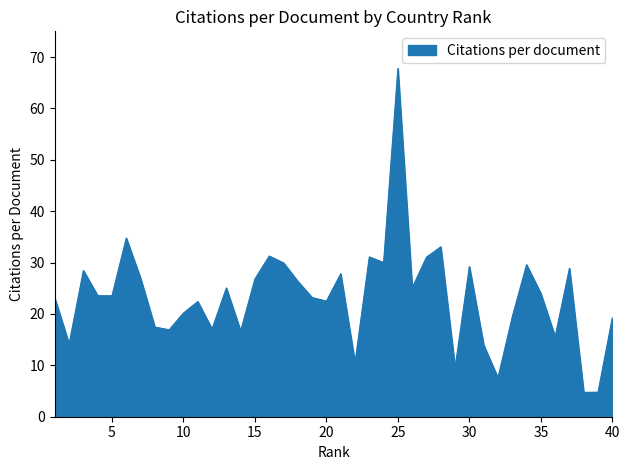

What is the minimum value shown in the chart?

4.7